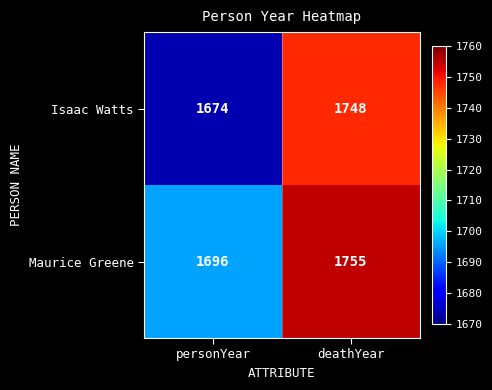

The value of Isaac Watts at personYear is 346. True or false?

False